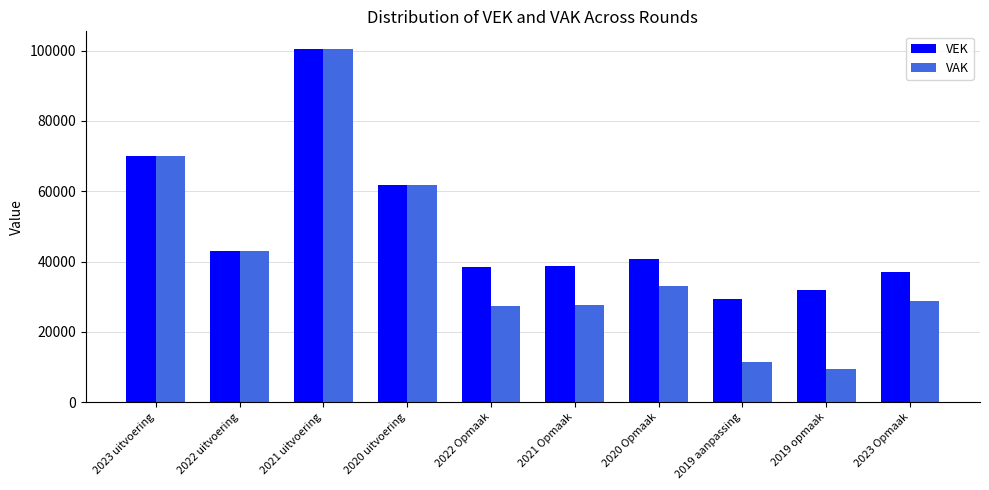

True or false: VAK has a value of 125650 at 2023 uitvoering.

False